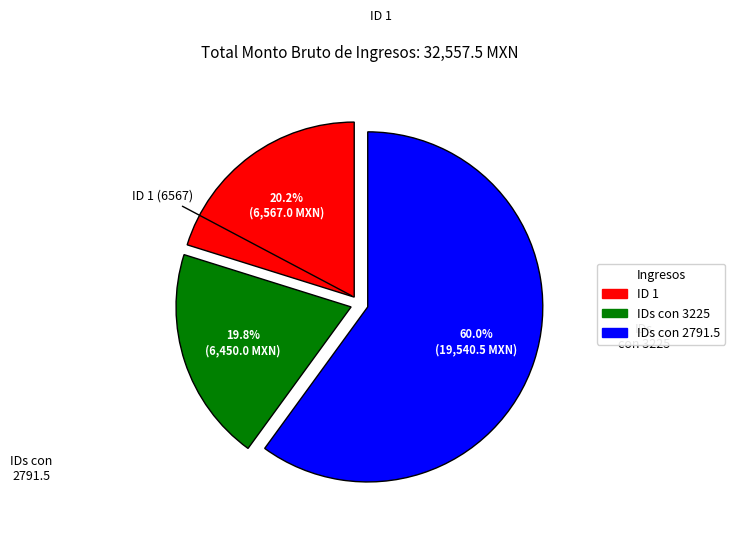

Does any single category account for the majority?

Yes